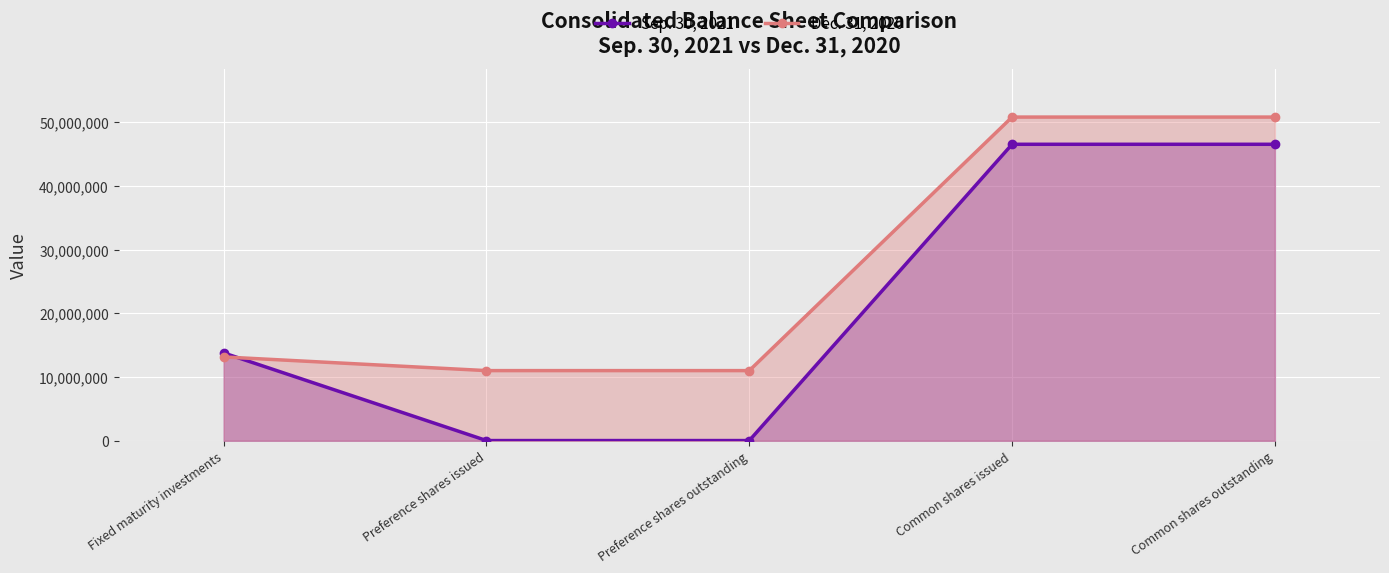

What is the difference between the second highest and minimum values in the Dec. 31, 2020 series?

39800618